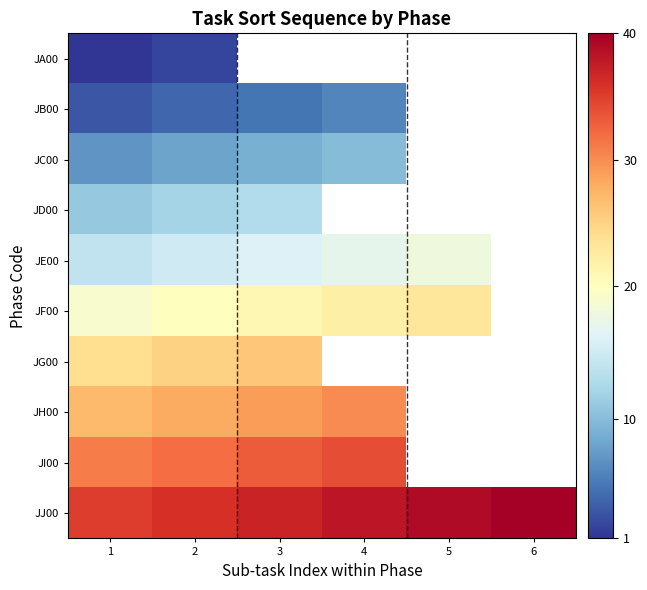

What is the total value across all series at 2?

182.0